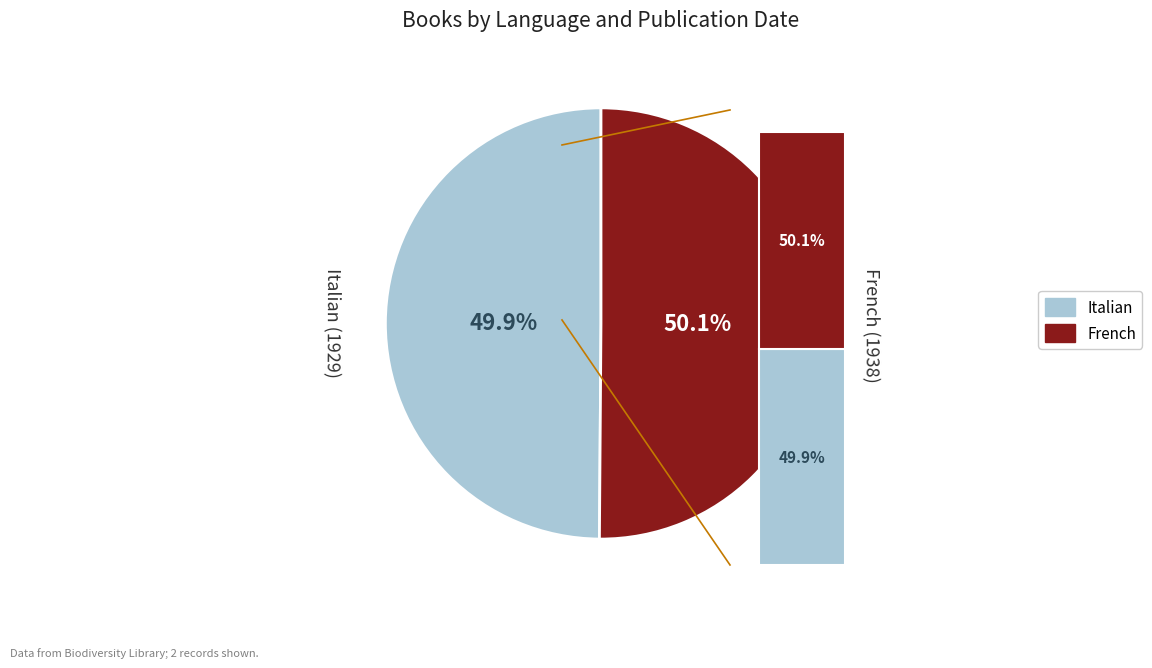

To the nearest percent, what is the combined percentage of Italian (1929) and French (1938)?

100%